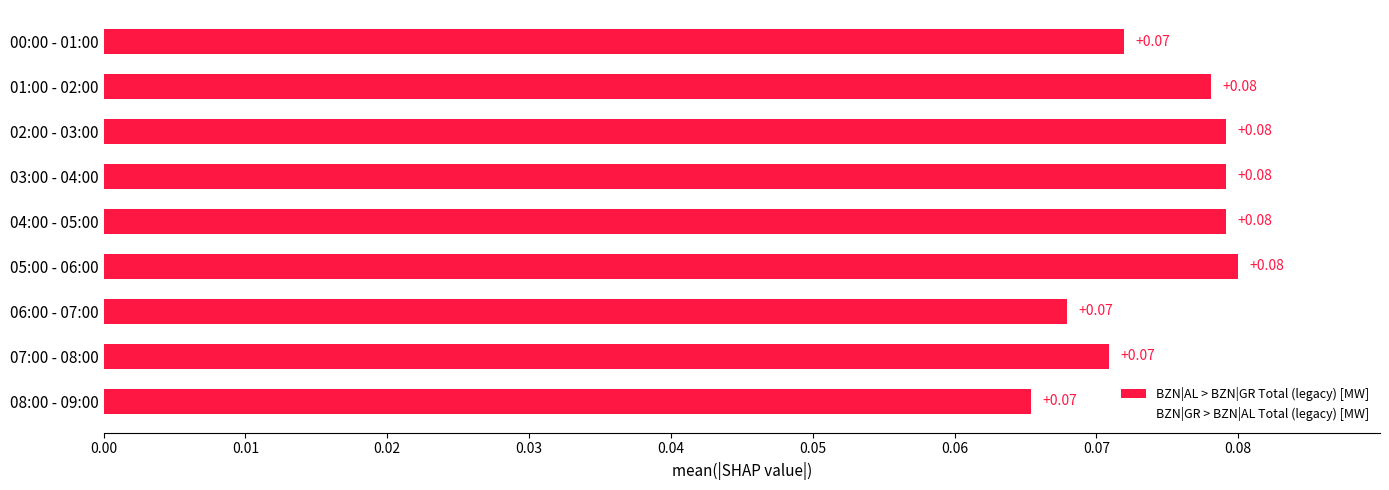

What is the sum of all values?

0.7